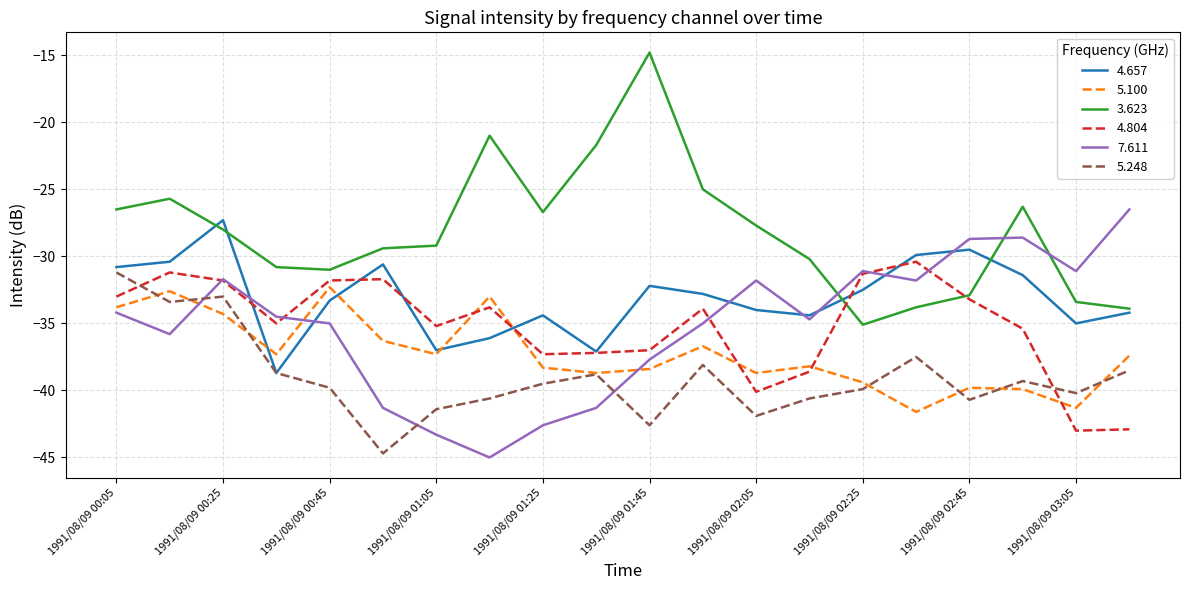

What is the difference between the maximum and minimum values in the 5.248 series?

13.5